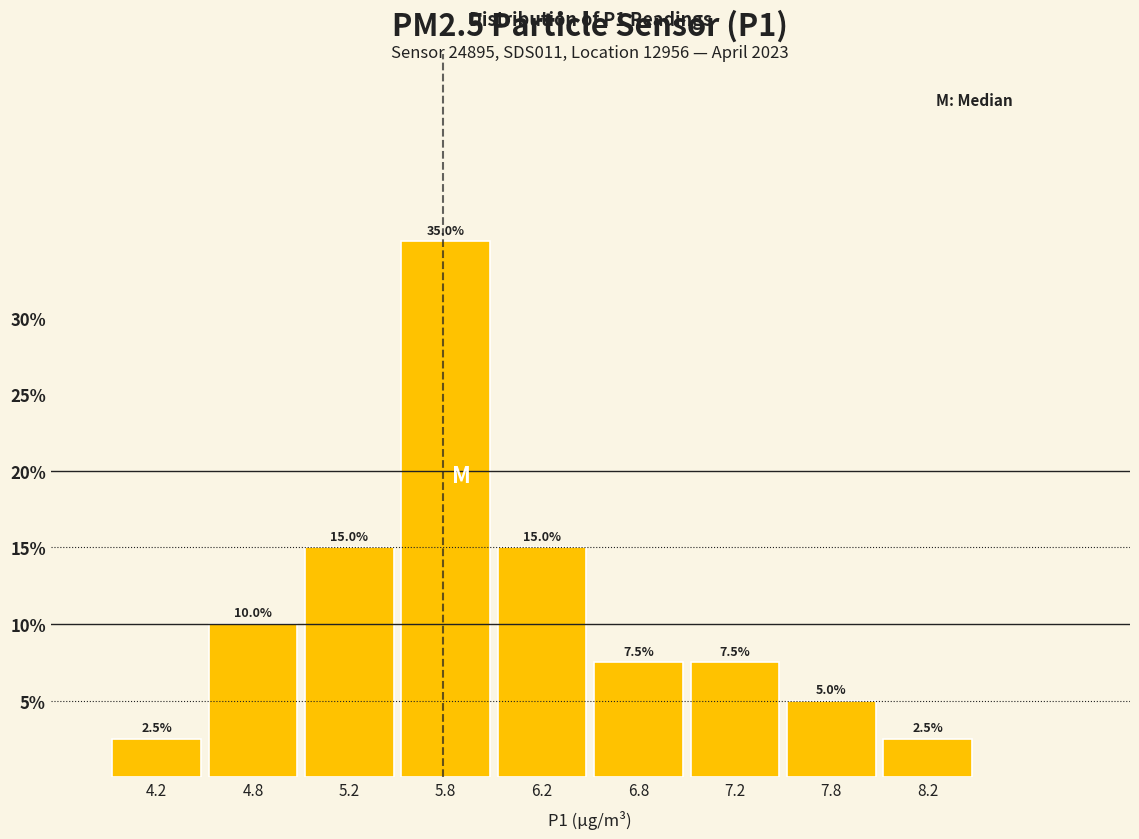

Over which range of the x-axis is the bar tallest?

5.5 to 6.0